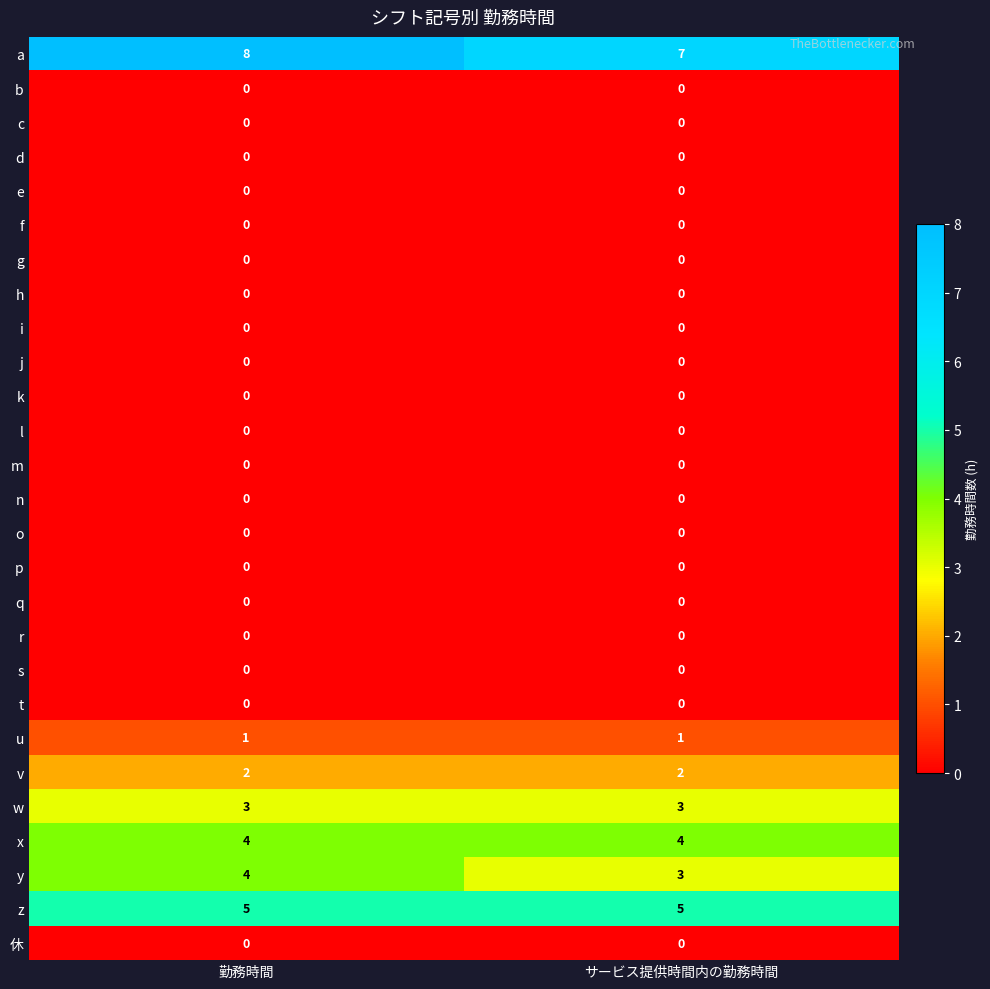

What is the average value of the x series?

4